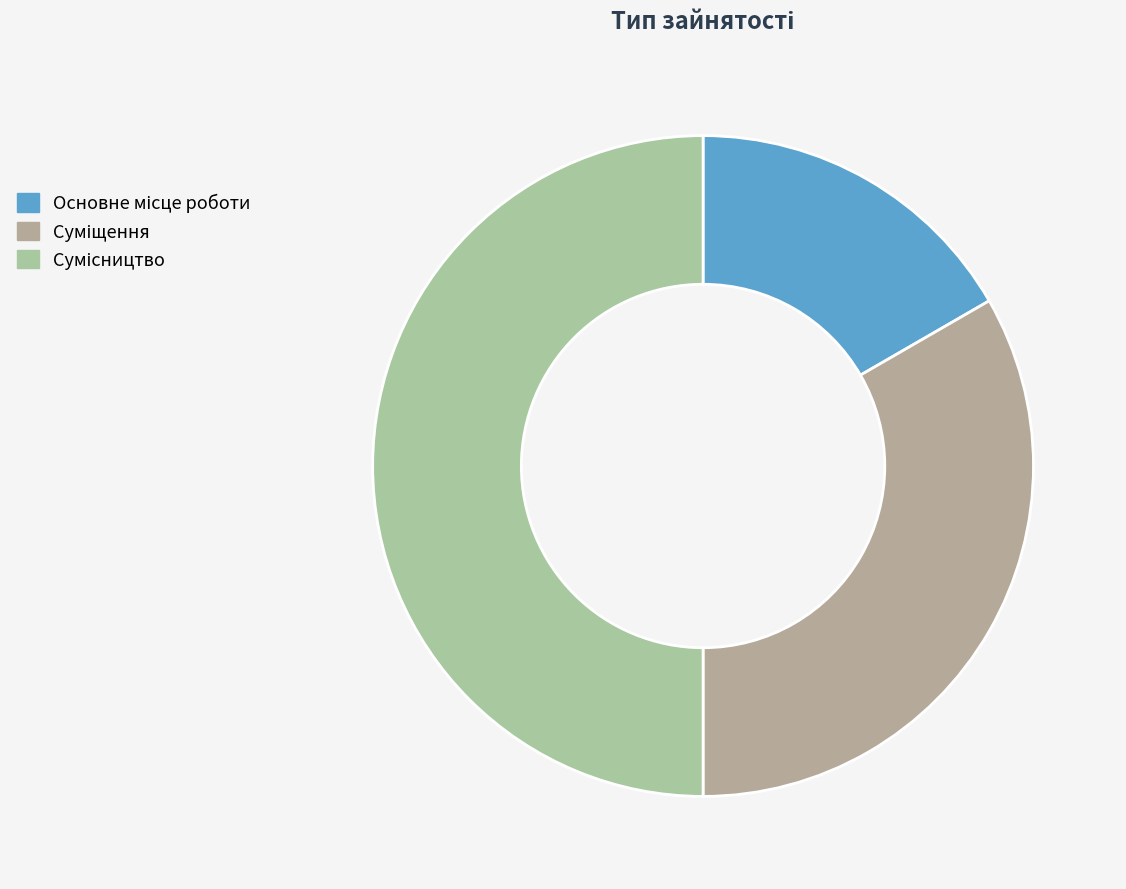

How many segments does this pie chart have?

3